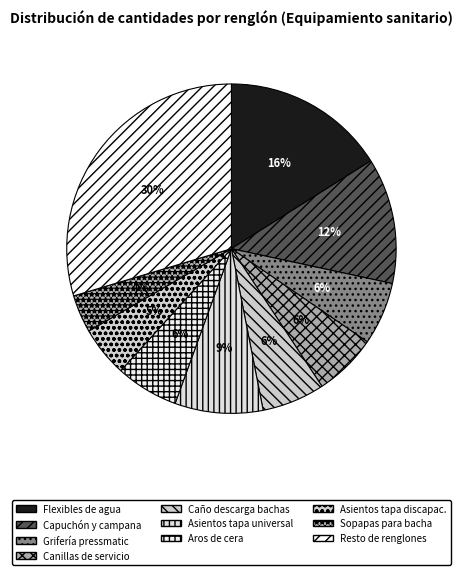

How many segments does this pie chart have?

10